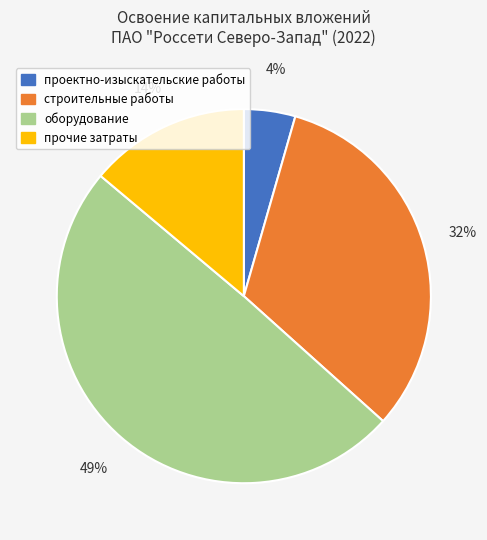

Which slice is the largest?

оборудование